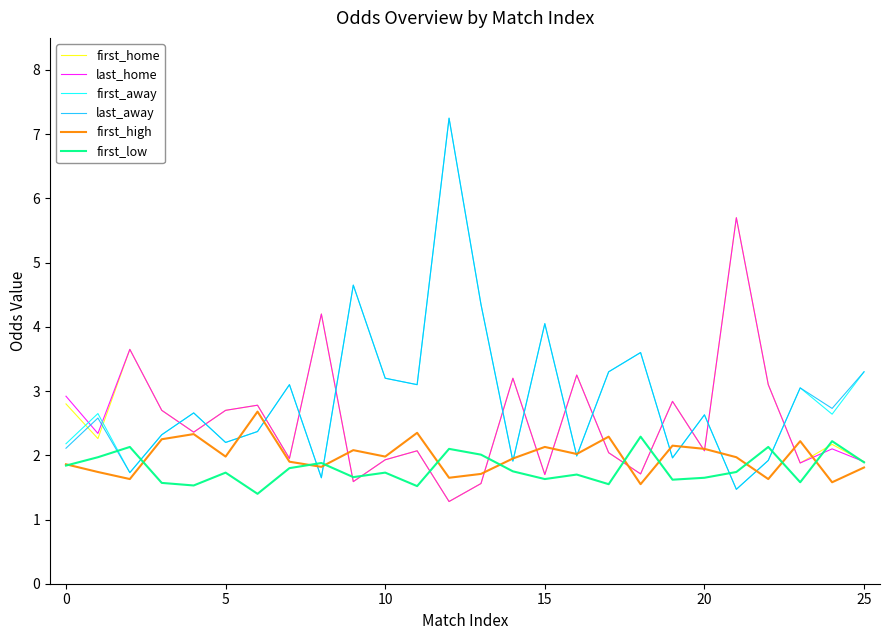

Which series ends up on top after the final intersection of first_home and last_away?

last_away